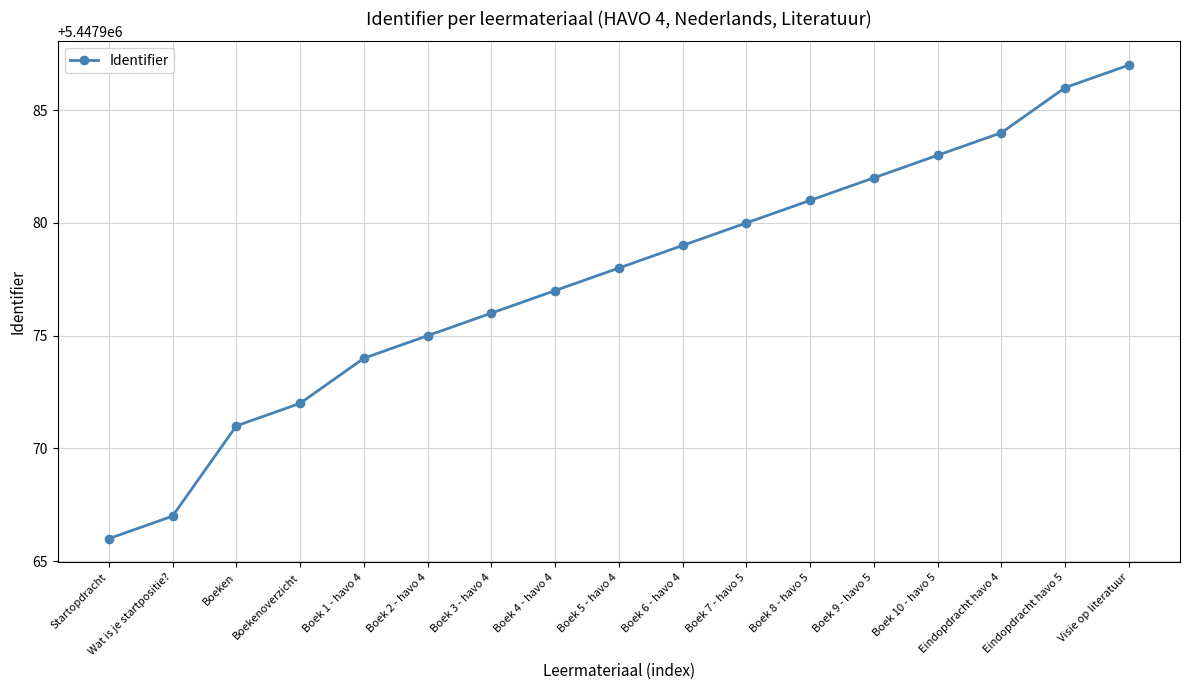

What is the maximum value shown in the chart?

5447987